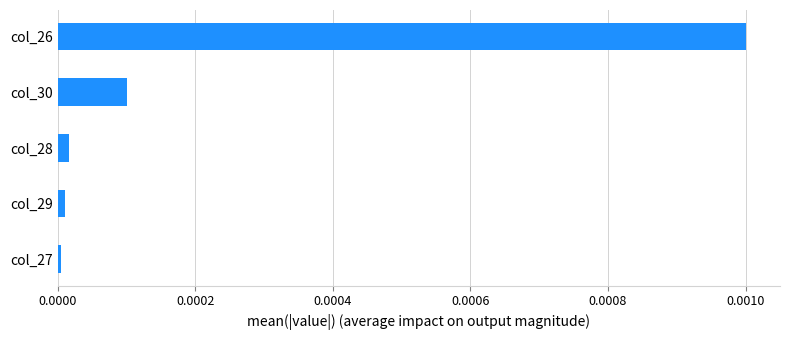

Which label corresponds to the largest value in the chart?

col_26